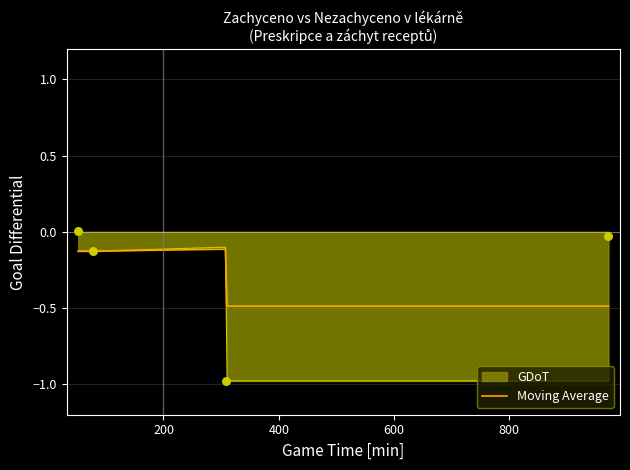

What is the minimum value for Moving Average?

-0.5